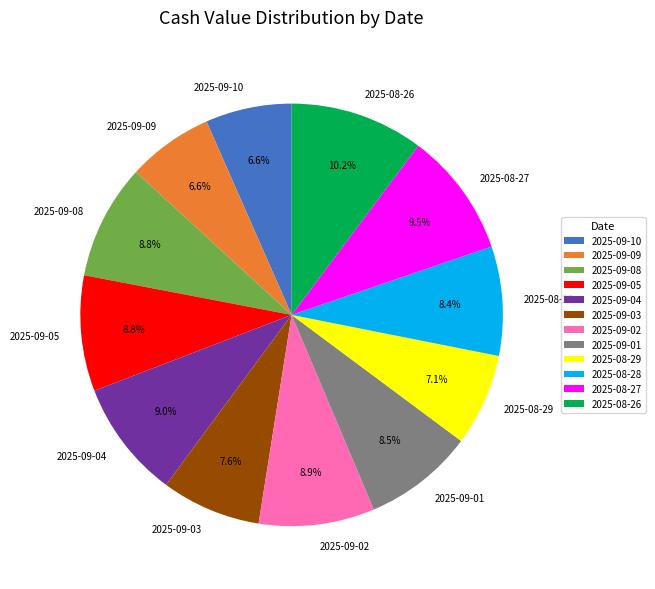

The 2025-09-03 slice represents 1% of the pie. True or false?

False